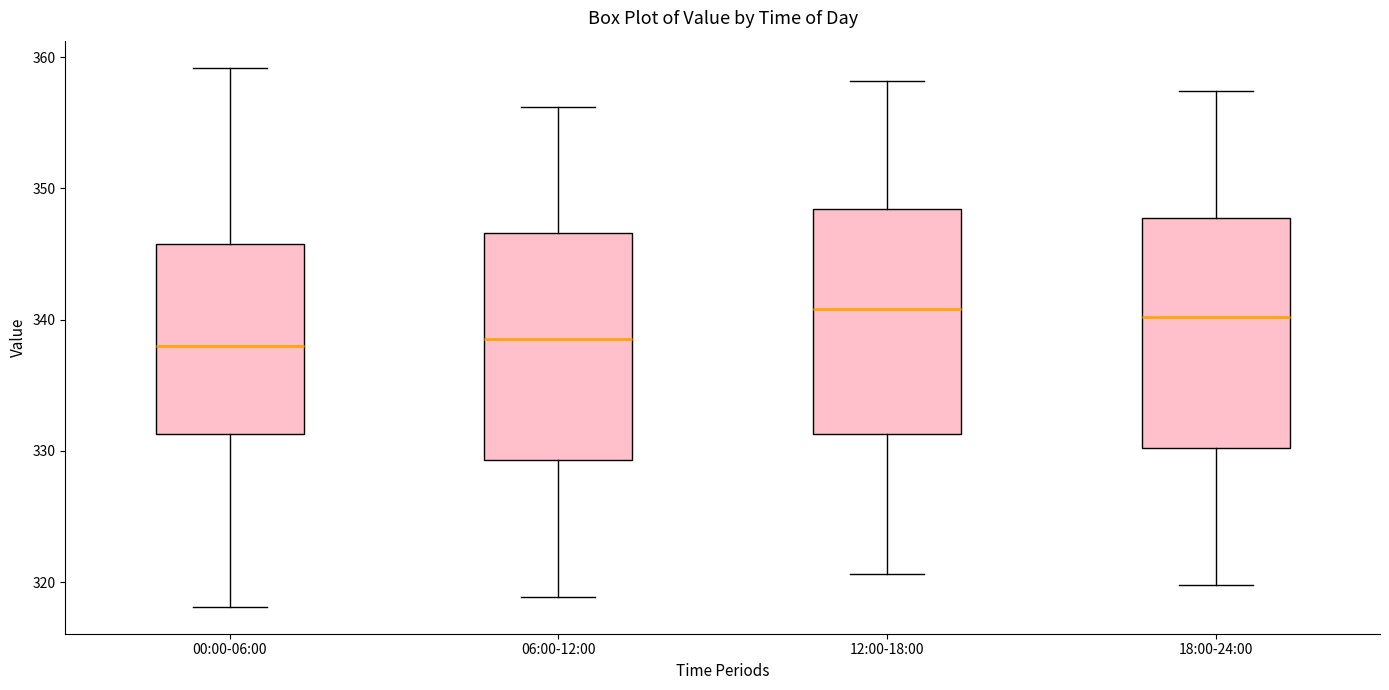

Reading left to right, read every box against the y-axis: the position of its median line, the range the box covers, and the ends of its whiskers. The values are not printed on the chart, so give them approximately, as read against the axis.

00:00-06:00: median 338, box 331 to 346, whiskers 318 to 359
06:00-12:00: median 339, box 329 to 347, whiskers 319 to 356
12:00-18:00: median 341, box 331 to 348, whiskers 321 to 358
18:00-24:00: median 340, box 330 to 348, whiskers 320 to 357